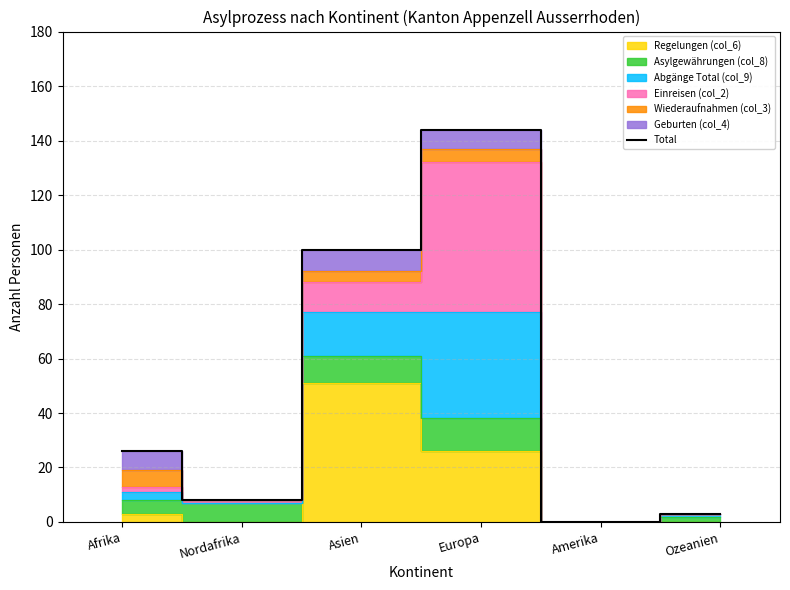

List the labels in order of value, largest first.

Europa, Asien, Afrika, Nordafrika, Ozeanien, Amerika